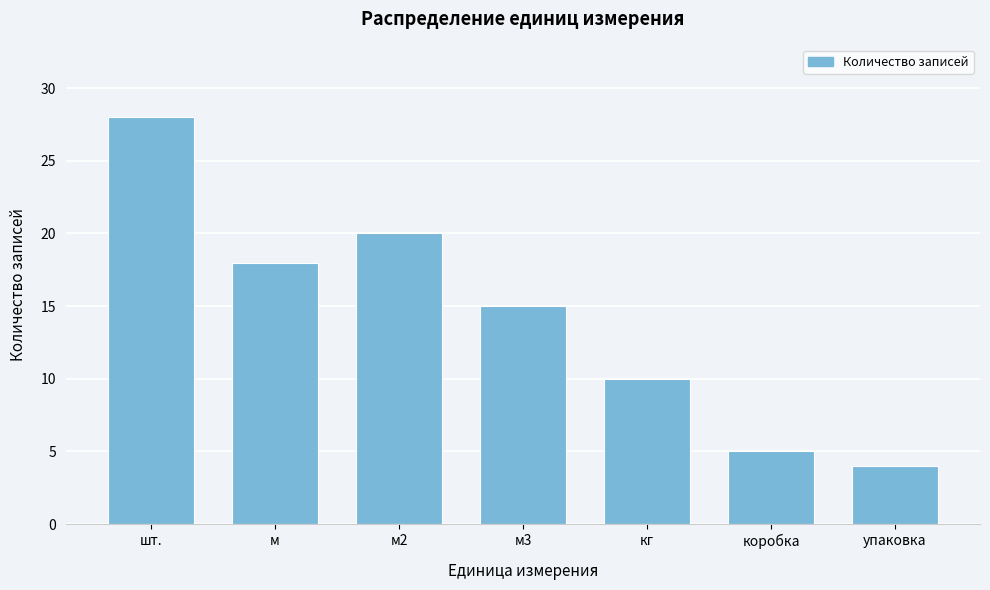

Reading left to right, list all the values displayed in this chart.

шт.=28	м=18	м2=20	м3=15	кг=10	коробка=5	упаковка=4